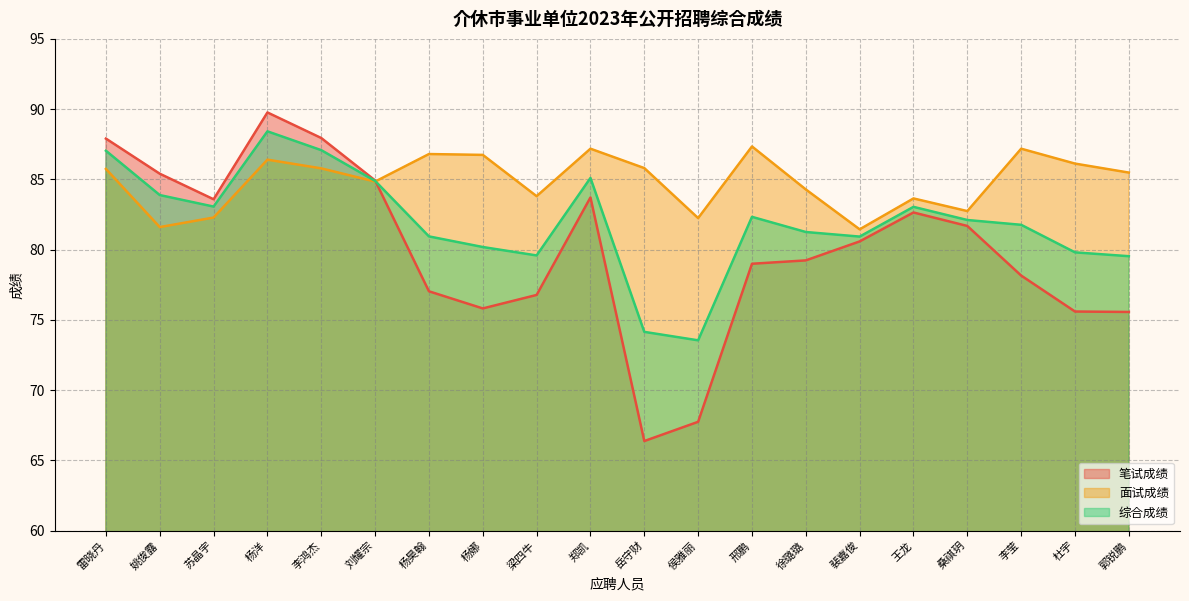

What position from the left is 邢鹏?

13